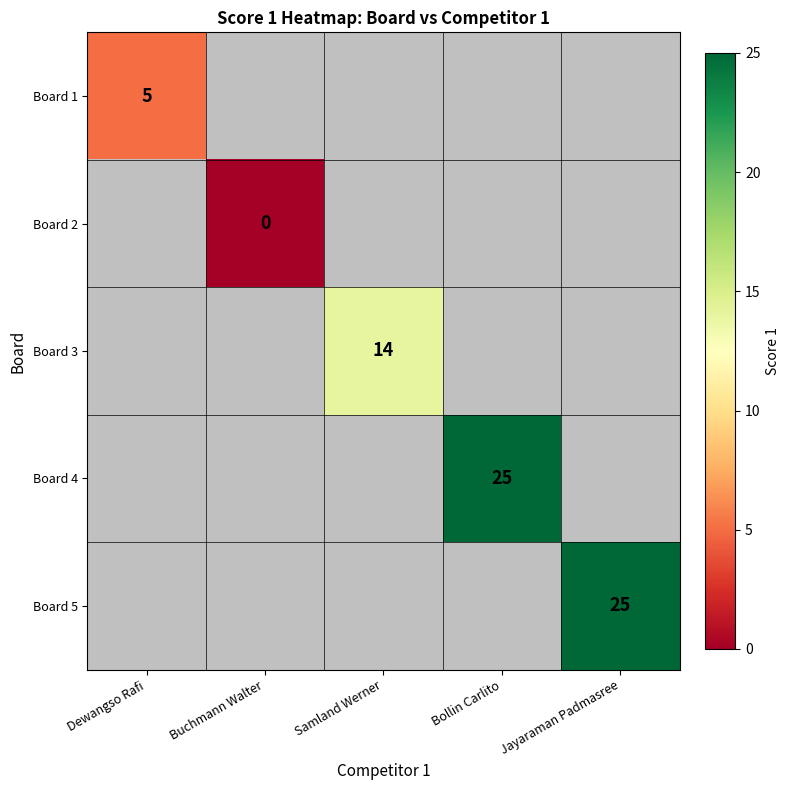

The Board 1 series shows 5 at Dewangso Rafi. True or false?

True